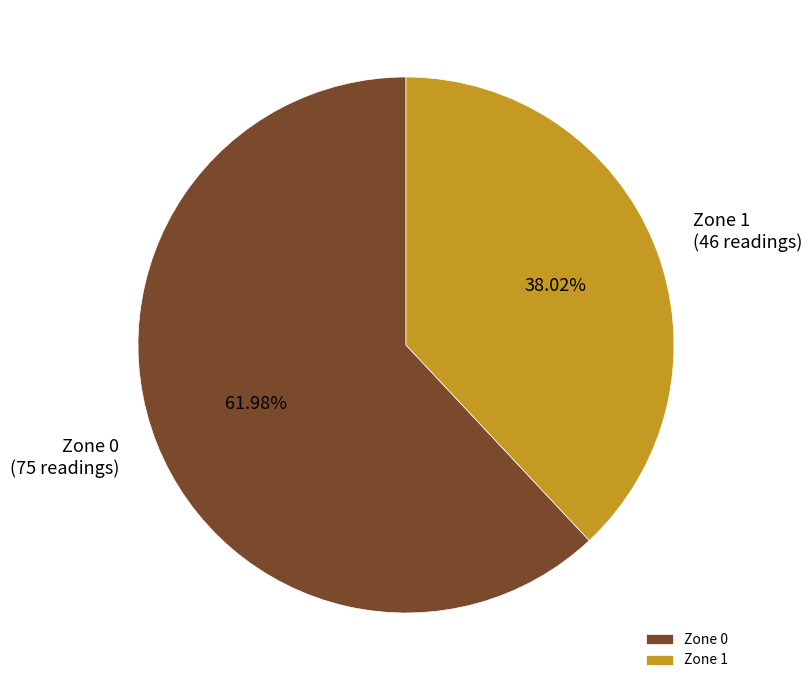

True or false: Zone 1 accounts for 25% of the total.

False